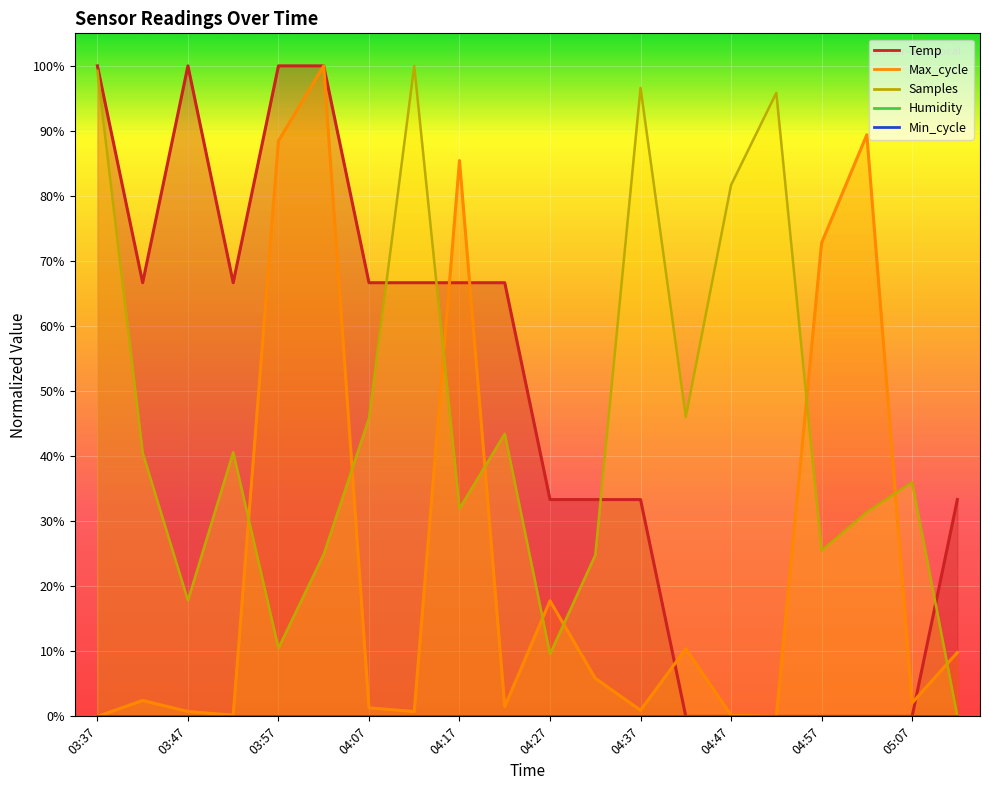

Which category has the lowest value in the Temp series?

04:42